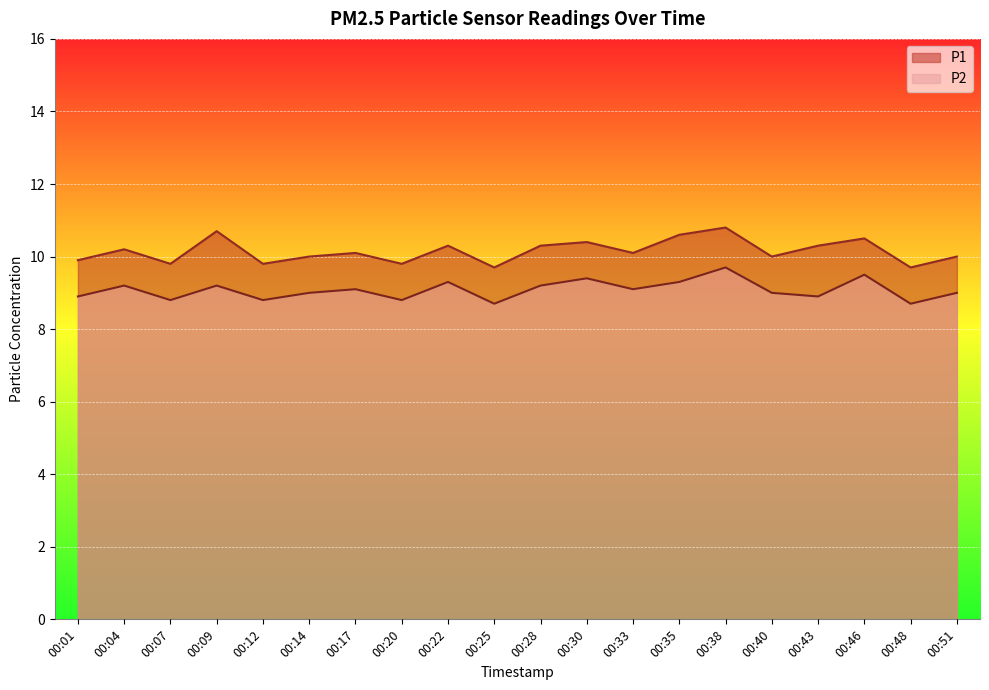

At how many categories does at least one series exceed 9?

20